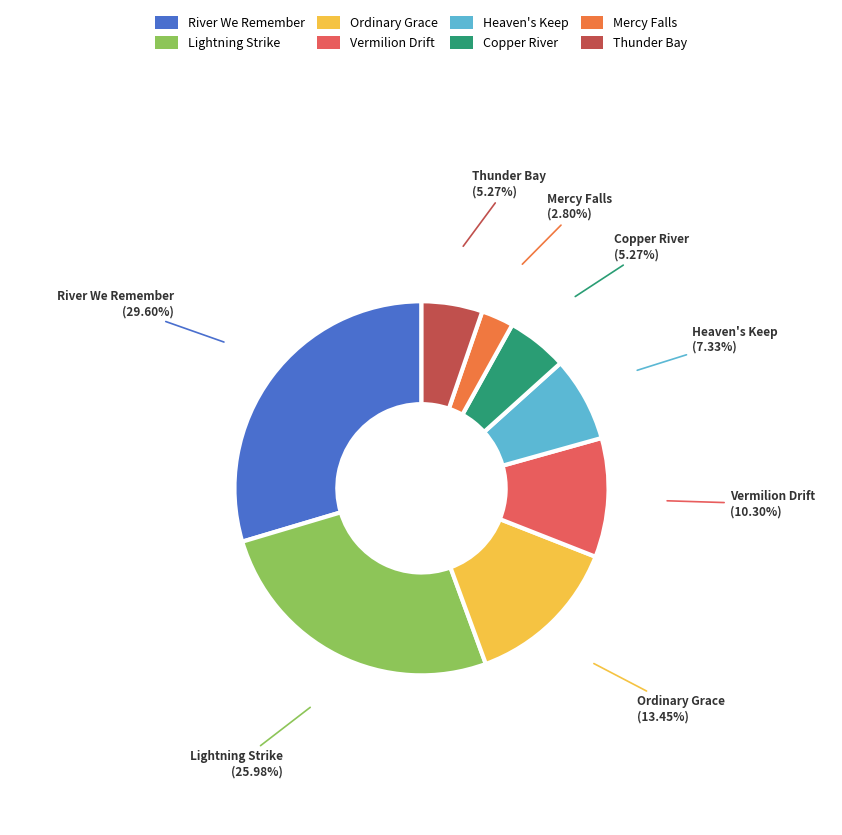

What is the largest slice in the pie chart?

River We Remember